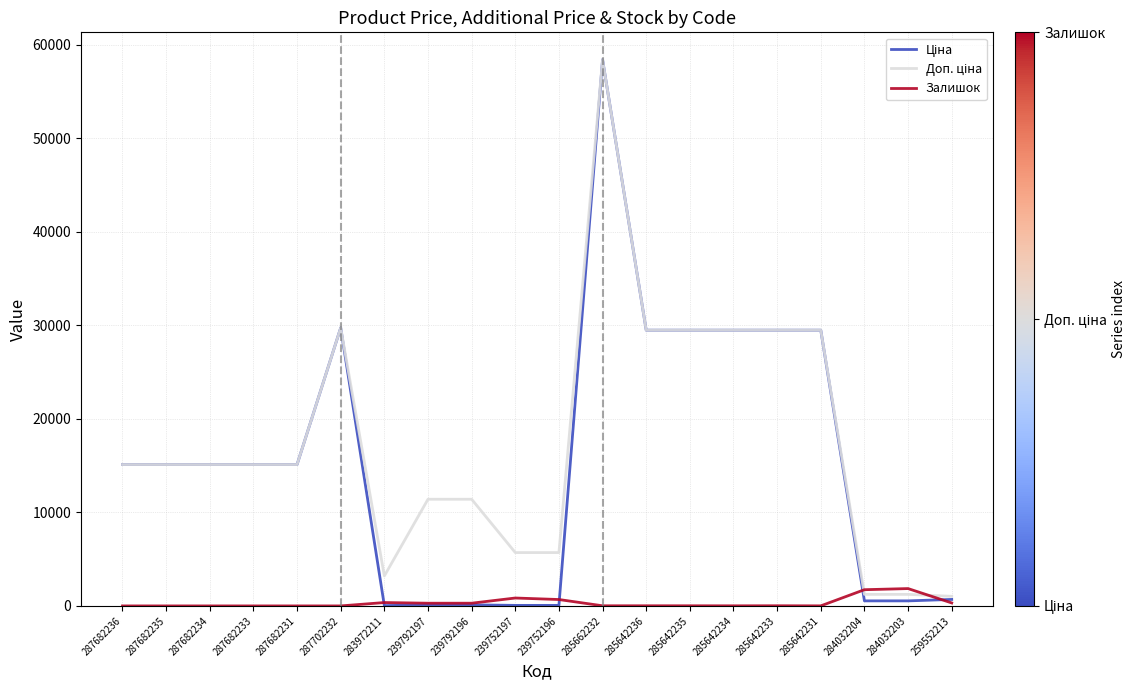

What is the difference between the highest and lowest values at 287682234?

15120.0